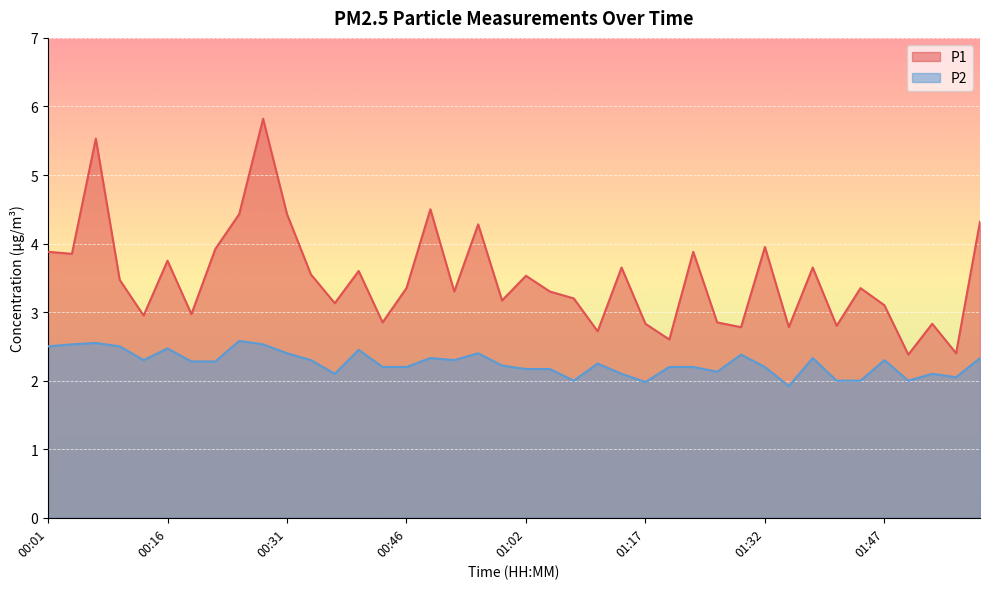

Reading left to right, what are all the values shown in this chart?

P1: 00:01=3.9	00:04=3.9	00:07=5.5	00:10=3.5	00:13=3.0	00:16=3.8	00:19=3.0	00:22=3.9	00:25=4.4	00:28=5.8	00:31=4.4	00:34=3.5	00:37=3.1	00:40=3.6	00:43=2.9	00:46=3.4	00:49=4.5	00:52=3.3	00:55=4.3	00:58=3.2	01:02=3.5	01:05=3.3	01:08=3.2	01:11=2.7	01:14=3.6	01:17=2.8	01:20=2.6	01:23=3.9	01:26=2.9	01:29=2.8	01:32=4.0	01:35=2.8	01:38=3.6	01:41=2.8	01:44=3.4	01:47=3.1	01:50=2.4	01:53=2.8	01:56=2.4	01:59=4.3
P2: 00:01=2.5	00:04=2.5	00:07=2.5	00:10=2.5	00:13=2.3	00:16=2.5	00:19=2.3	00:22=2.3	00:25=2.6	00:28=2.5	00:31=2.4	00:34=2.3	00:37=2.1	00:40=2.5	00:43=2.2	00:46=2.2	00:49=2.3	00:52=2.3	00:55=2.4	00:58=2.2	01:02=2.2	01:05=2.2	01:08=2.0	01:11=2.2	01:14=2.1	01:17=2.0	01:20=2.2	01:23=2.2	01:26=2.1	01:29=2.4	01:32=2.2	01:35=1.9	01:38=2.3	01:41=2.0	01:44=2.0	01:47=2.3	01:50=2.0	01:53=2.1	01:56=2.0	01:59=2.3